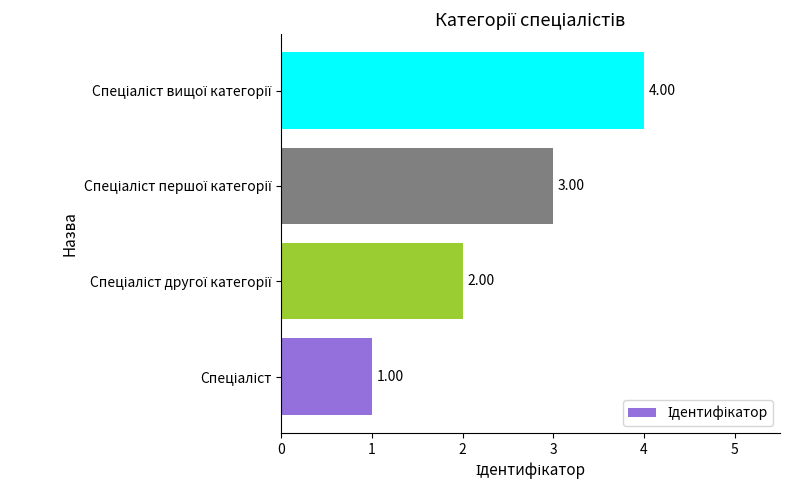

How many bars are there in total?

4